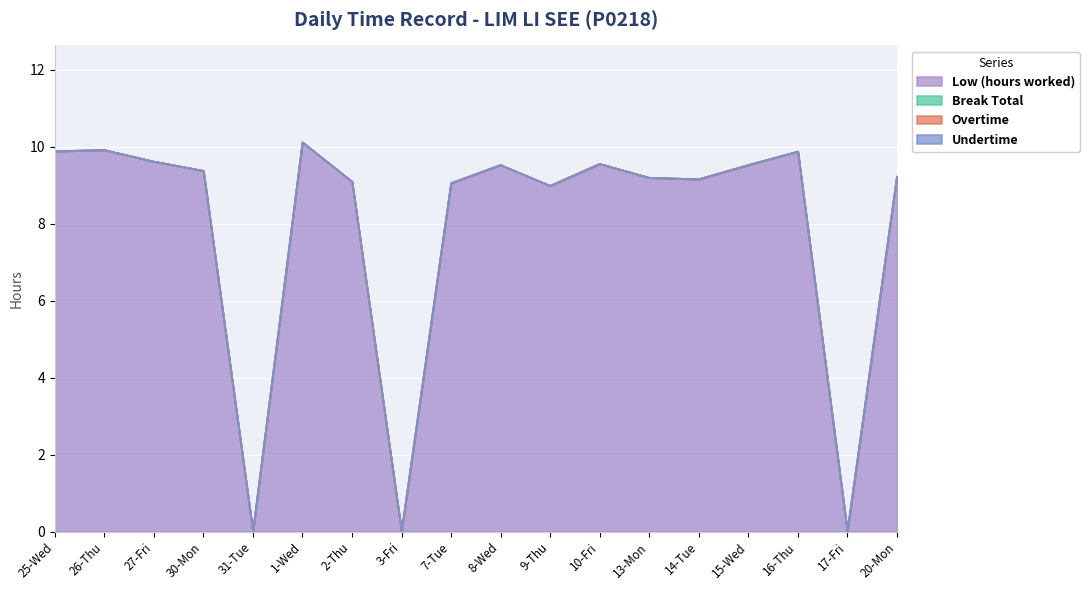

What is the average value of the Low (hours worked) series?

7.9